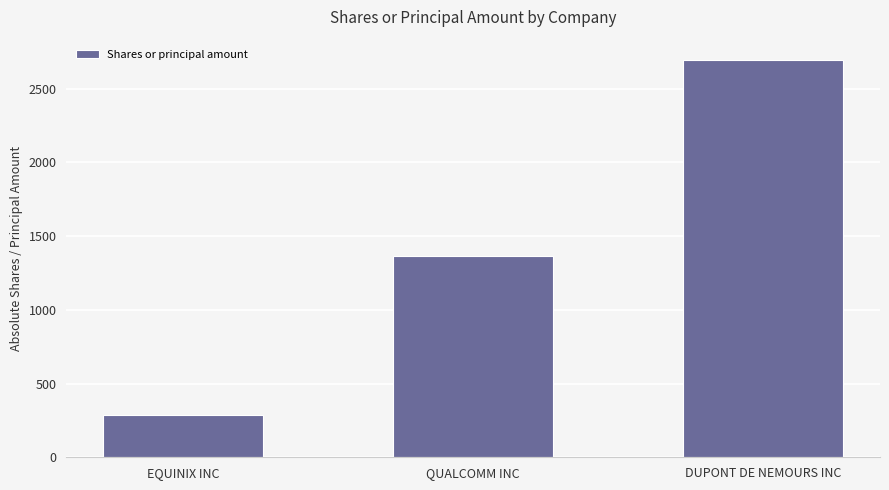

Where is the data nearest to the value 1492?

QUALCOMM INC